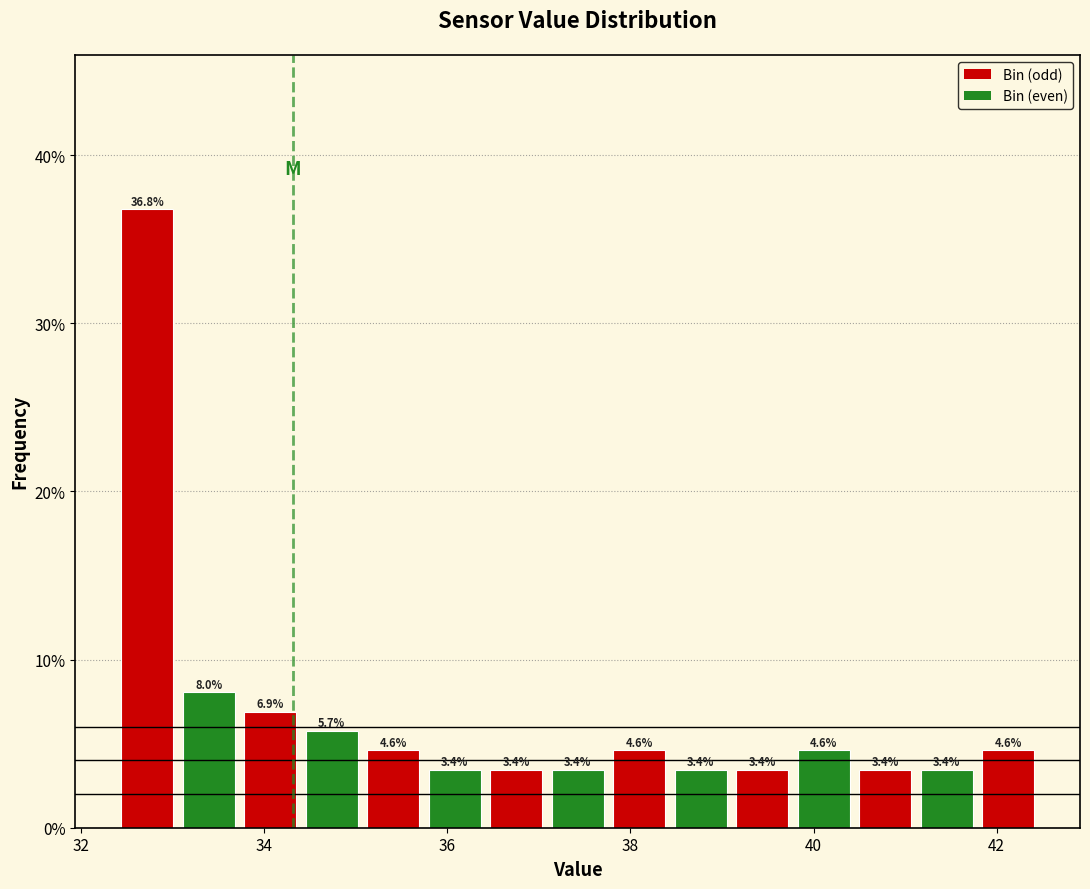

Around what value on the x-axis is the tallest bar? Give the approximate position of its centre, as read against the axis.

32.8